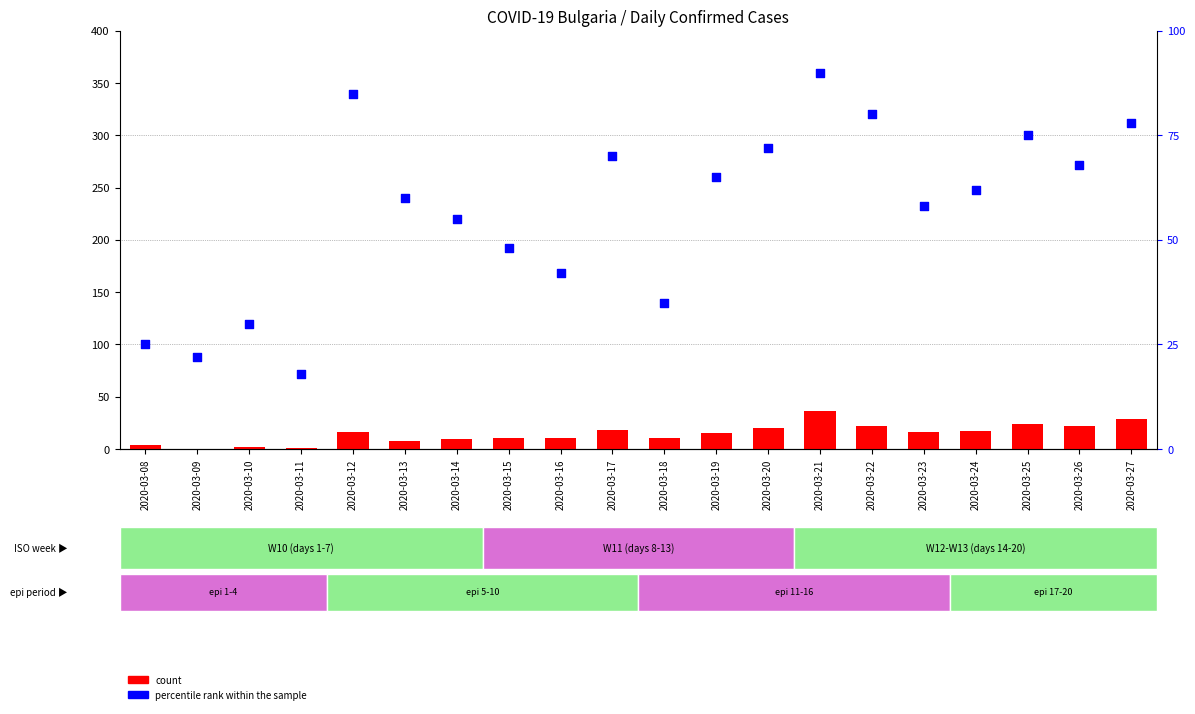

What are all the series names shown in the legend?

count, percentile rank within the sample